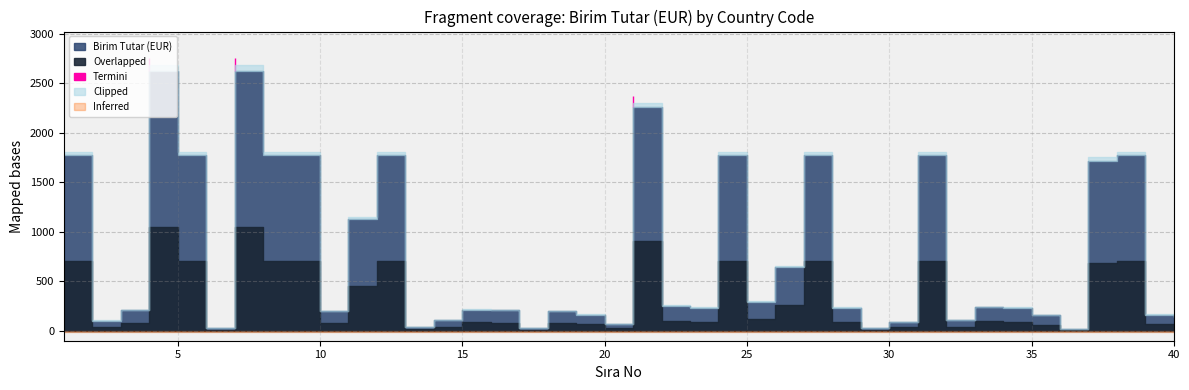

How many points are higher than both their immediate neighbors (excluding endpoints)?

11